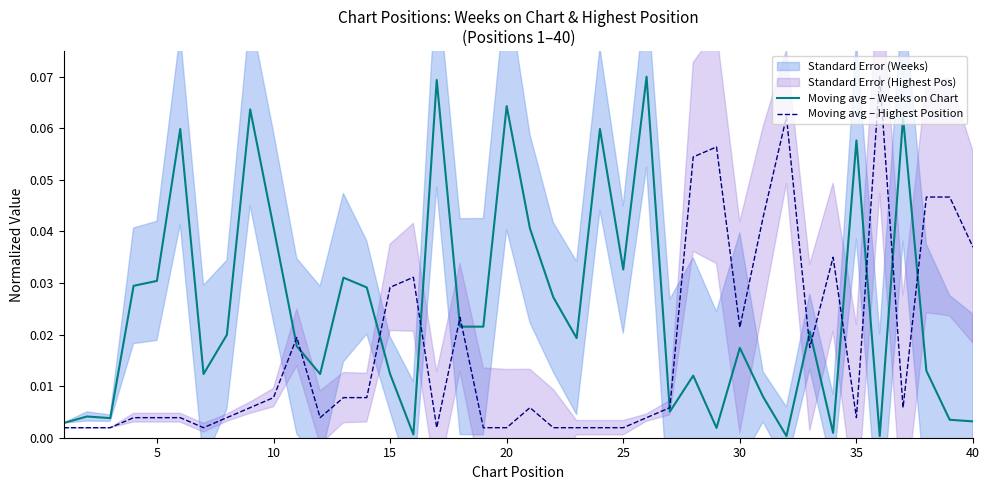

How many times do Moving avg – Weeks on Chart and Moving avg – Highest Position cross each other?

13